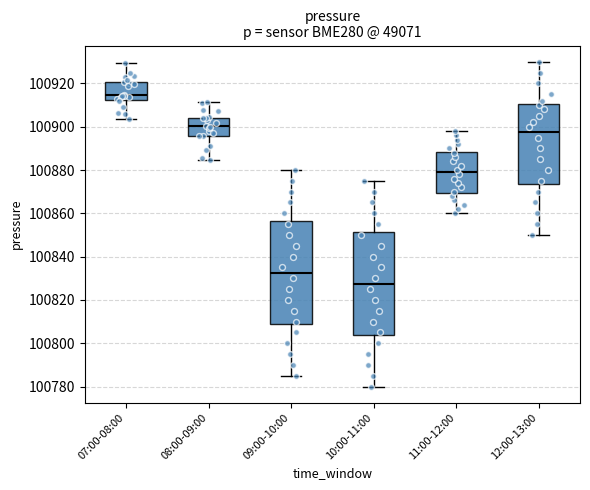

Which box has the highest median line?

07:00-08:00